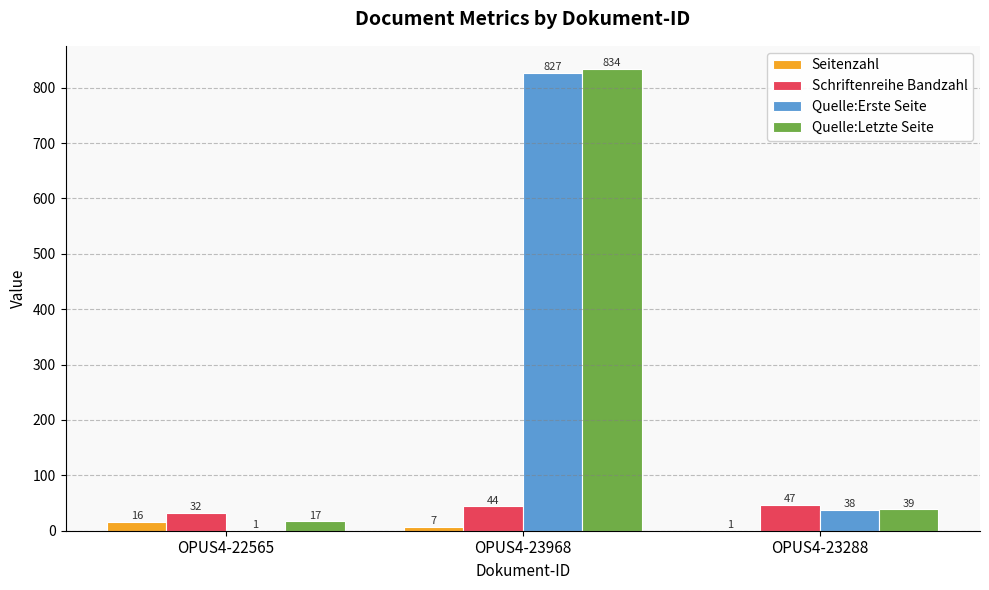

What is the total value across all series at OPUS4-22565?

66